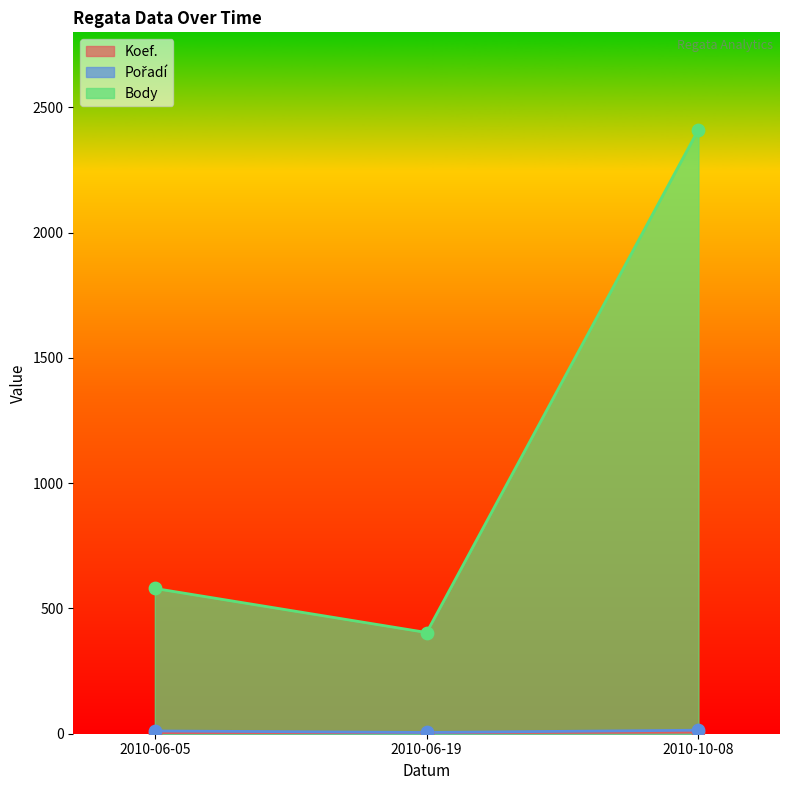

Which series contains the highest Y value?

Body